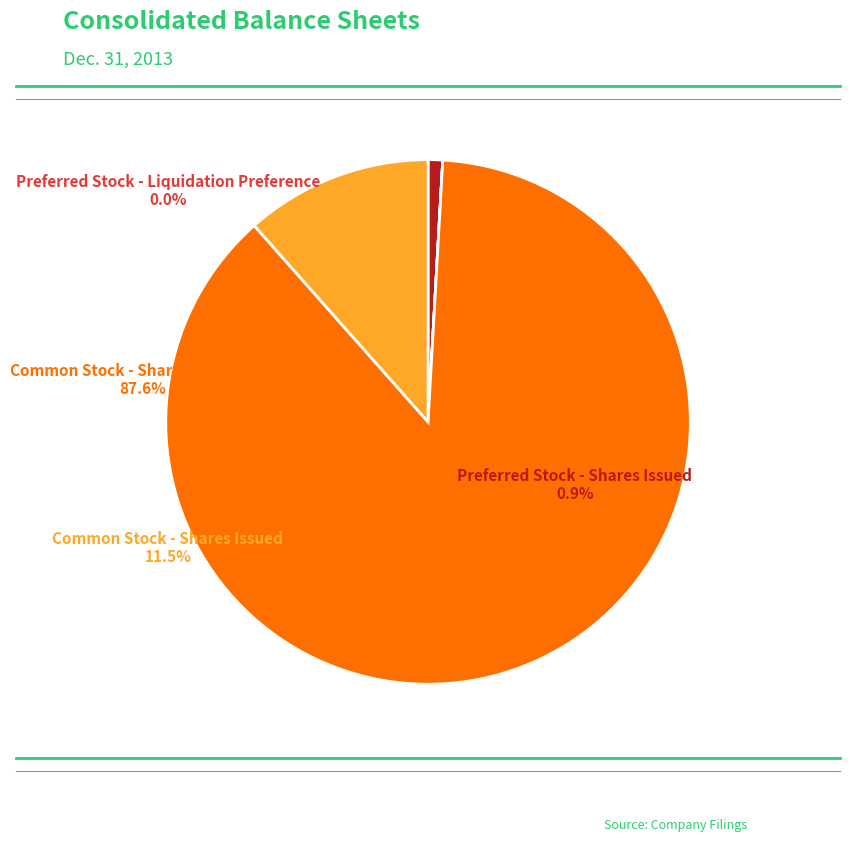

What percentage is the Preferred Stock - Shares Issued slice, to the nearest percent?

1%